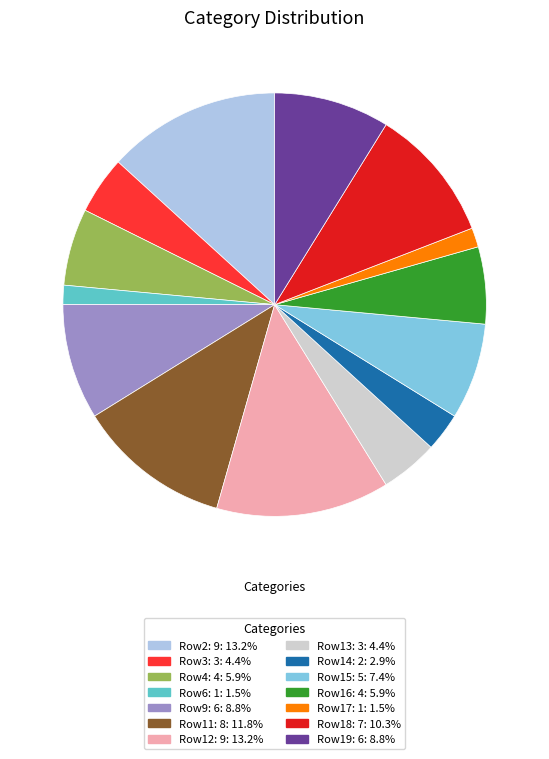

Do Row15: 5: 7.4% and Row12: 9: 13.2% together represent more than half of the pie?

No